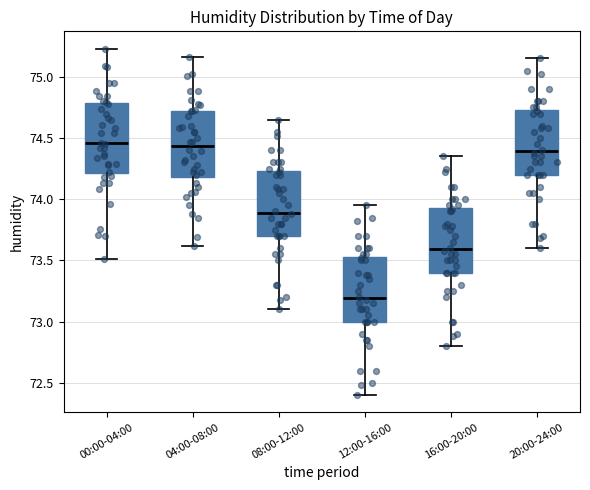

Which box's median line is the lowest?

12:00-16:00